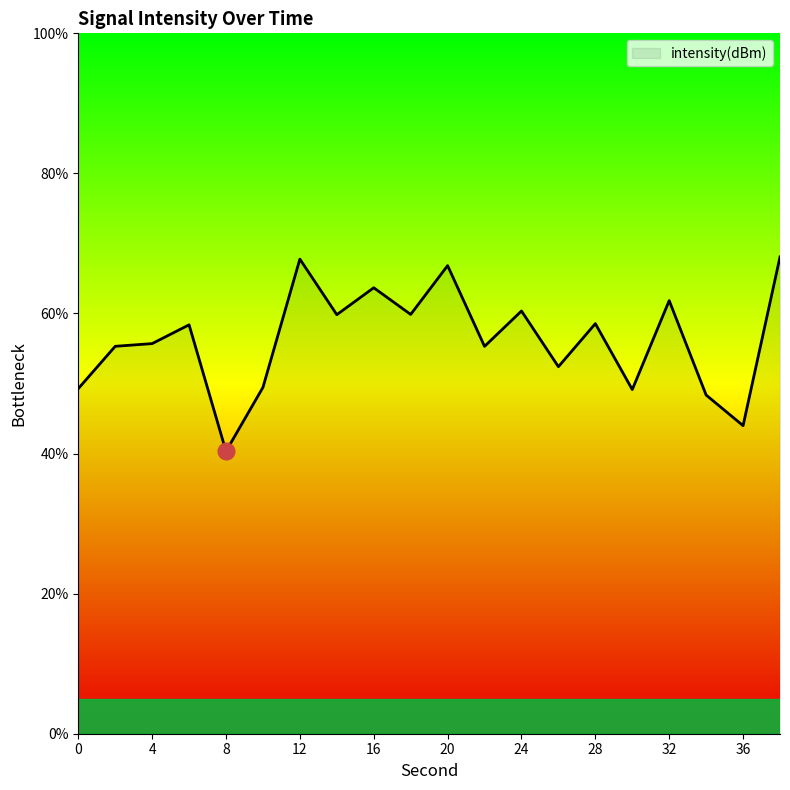

What is the minimum value shown in the chart?

40.3